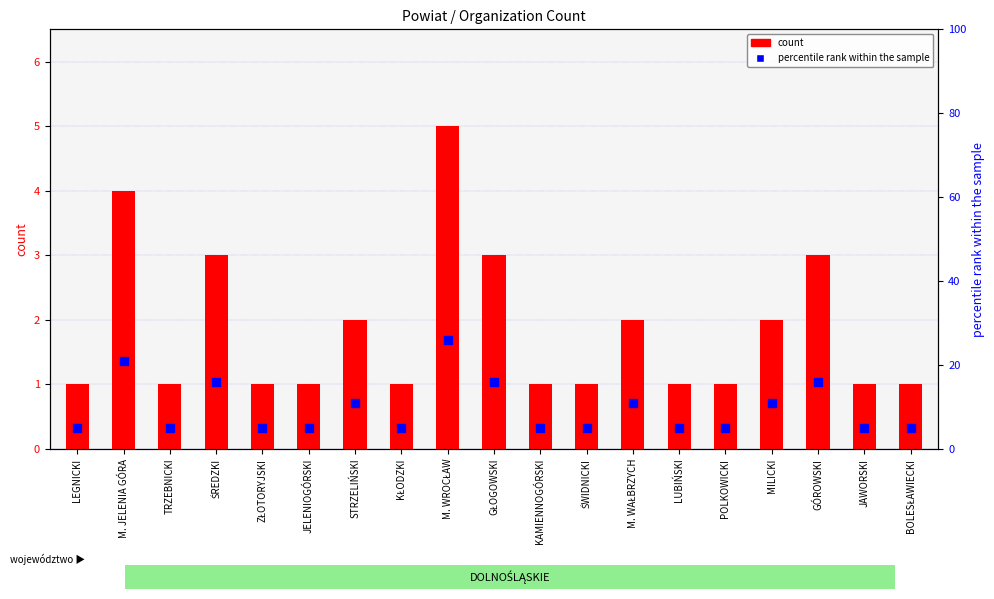

Which series has the largest total across all categories?

percentile rank within the sample